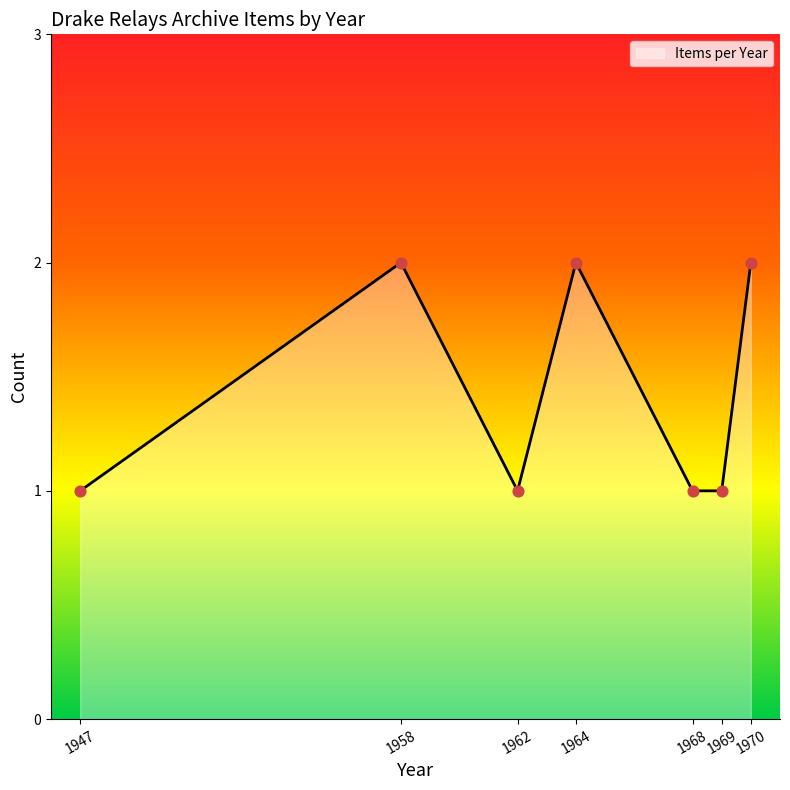

Approximately how many times larger is the value at 1968 compared to 1970?

0.5